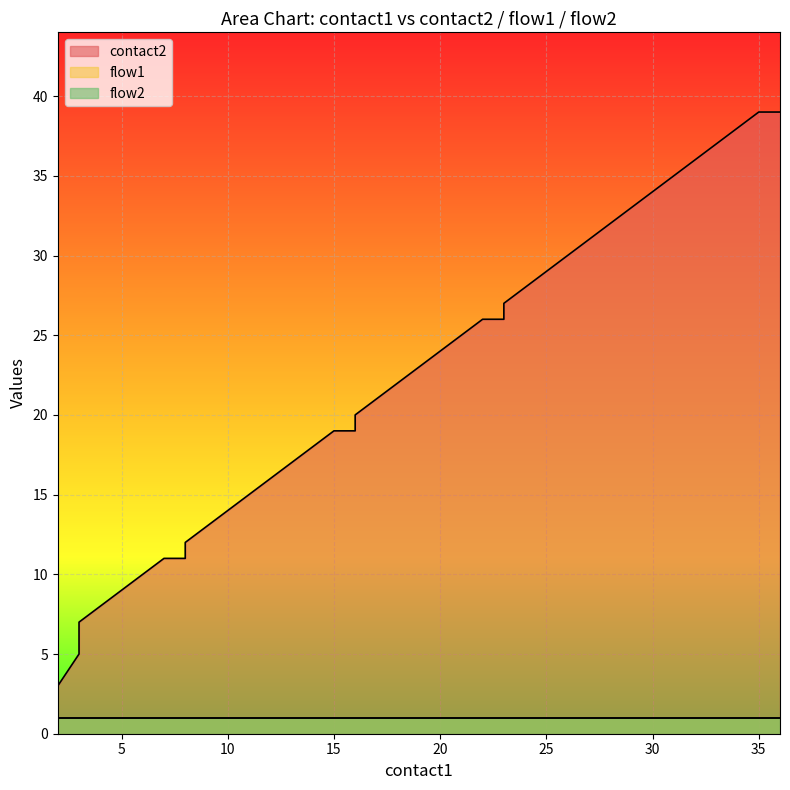

True or false: flow1 has a value of 1 at 26.

True